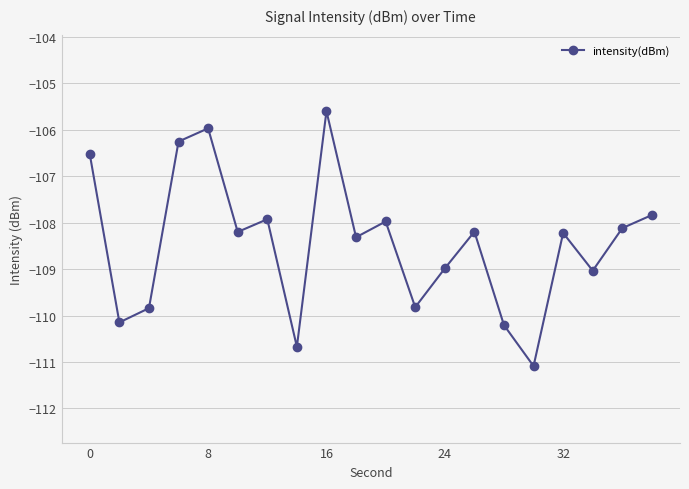

Reading left to right, extract all data points from this chart.

-106.5	-110.1	-109.8	-106.3	-106.0	-108.2	-107.9	-110.7	-105.6	-108.3	-108.0	-109.8	-109.0	-108.2	-110.2	-111.1	-108.2	-109.0	-108.1	-107.8